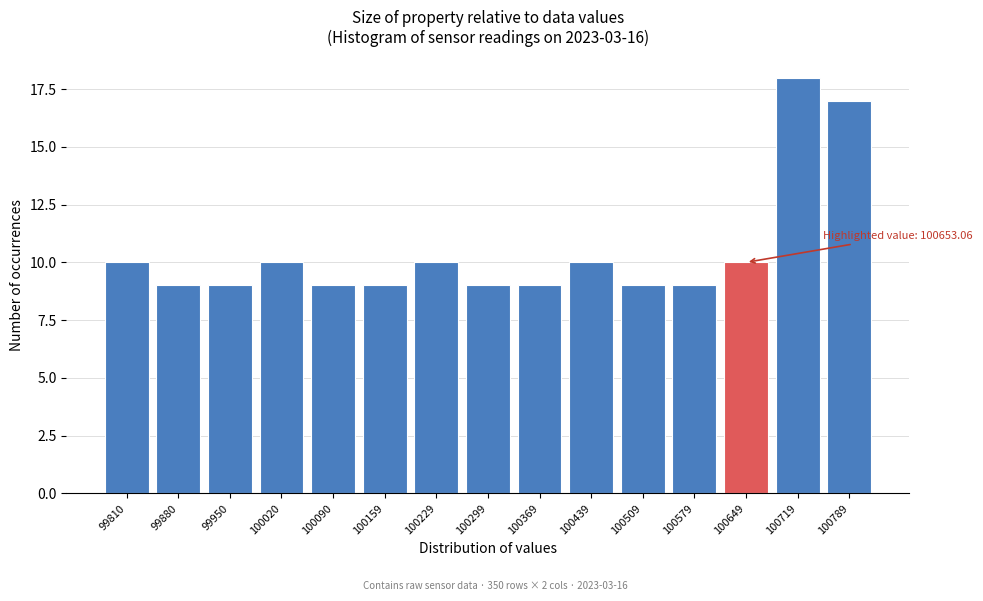

Reading right to left, what are all the values shown in this chart?

100789=17	100719=18	100649=10	100579=9	100509=9	100439=10	100369=9	100299=9	100229=10	100159=9	100090=9	100020=10	99950=9	99880=9	99810=10